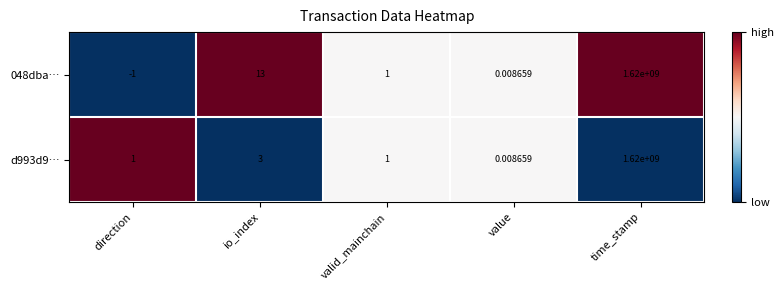

At which label does 048dba… first exceed 1?

io_index